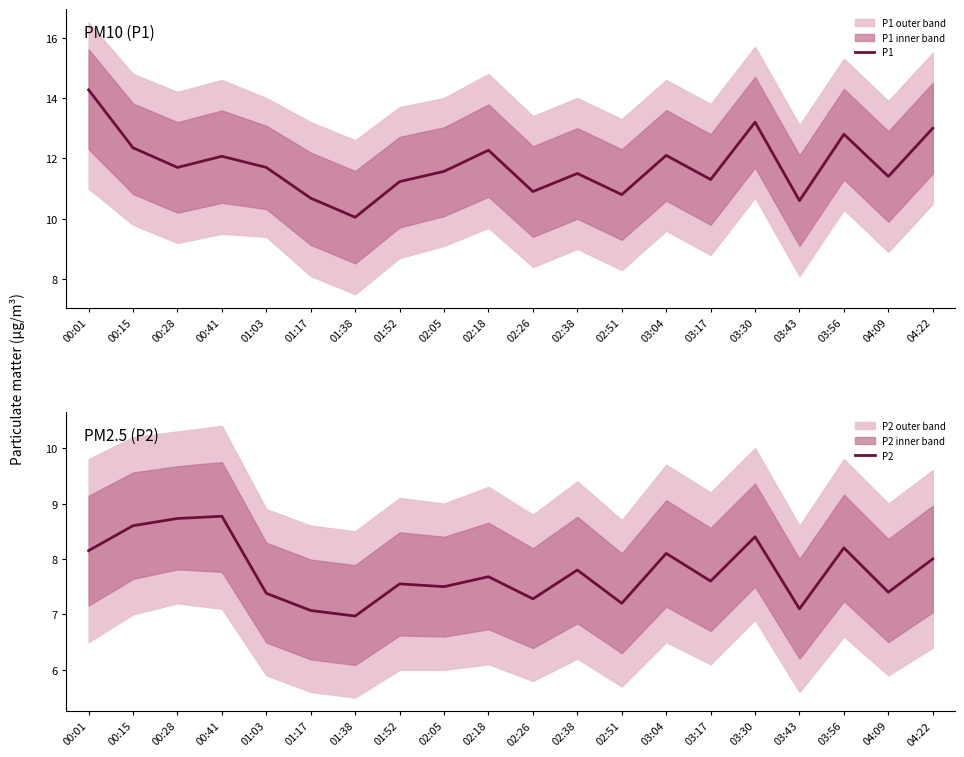

Rank the series by their maximum value, from lowest to highest.

P2, P1